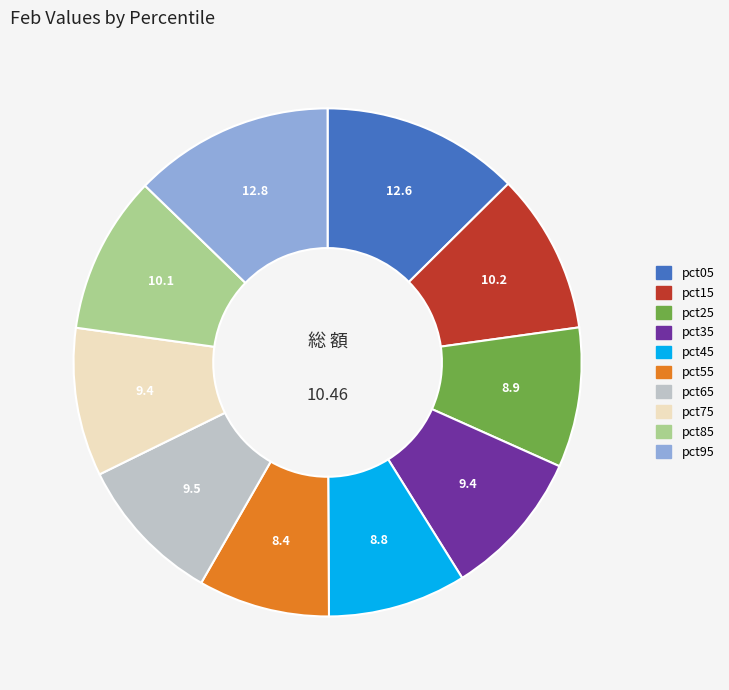

Do pct35 and pct15 together represent more than half of the pie?

No